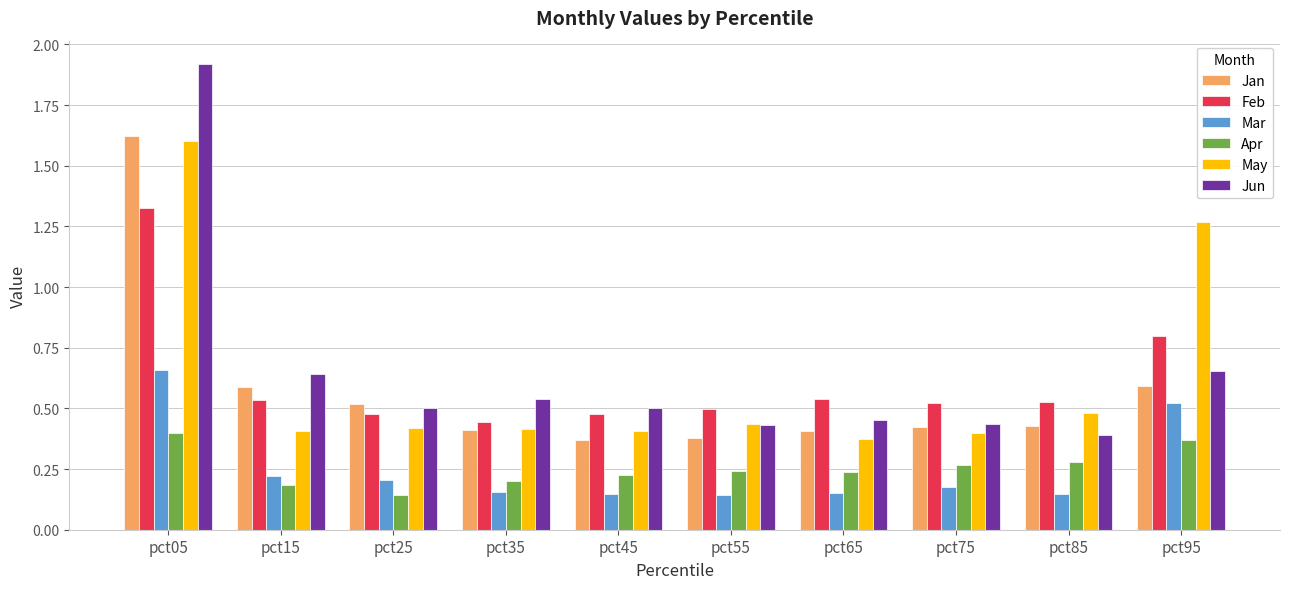

At how many categories does at least one series exceed 0?

10